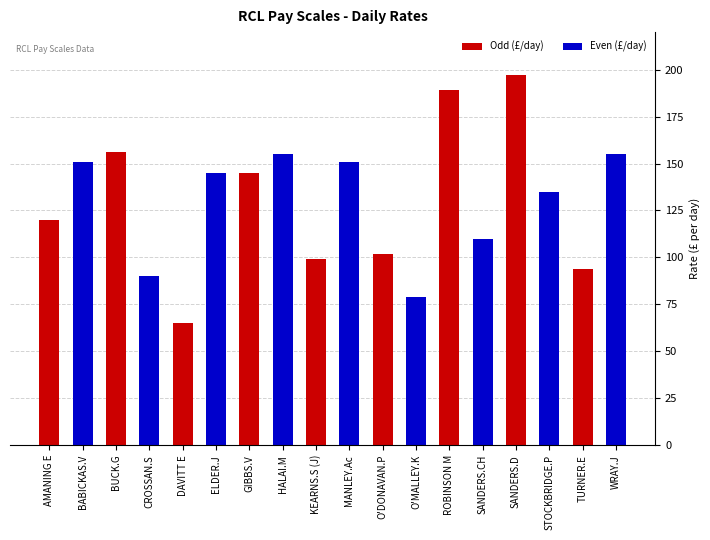

How many values are below 145?

9